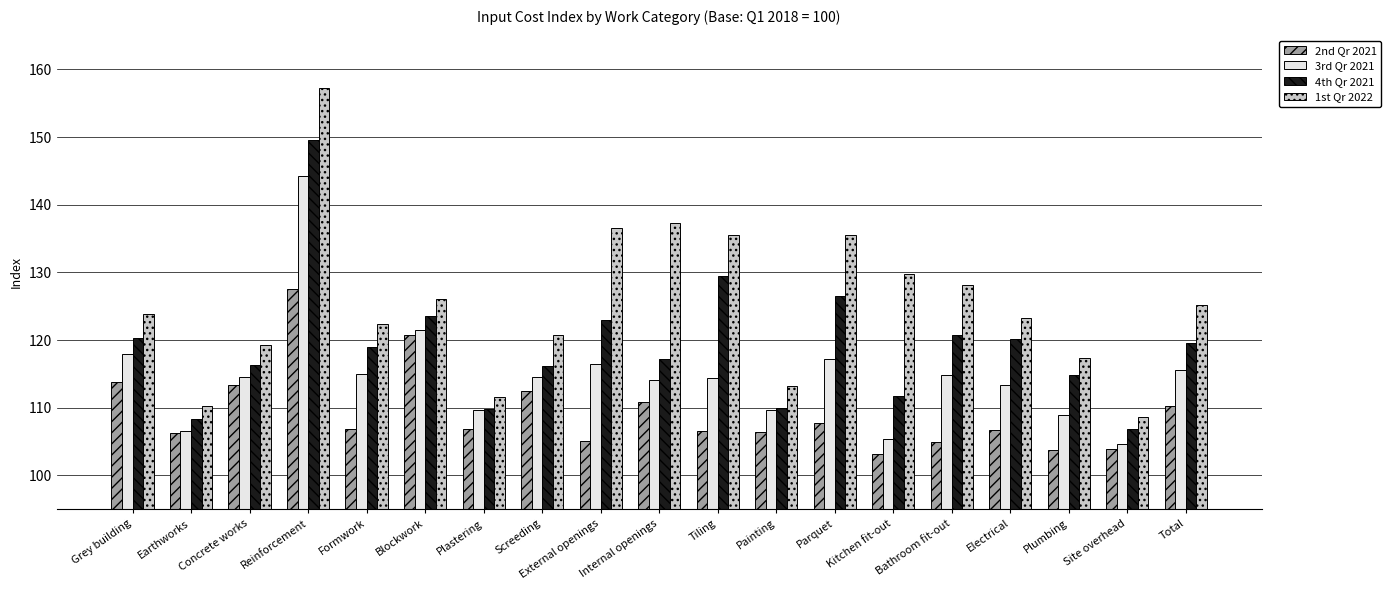

Count the number of categories in the chart.

19